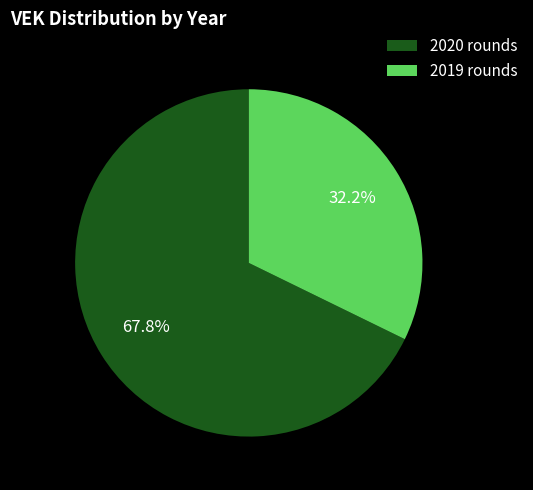

Which category has the biggest portion of the pie?

2020 rounds